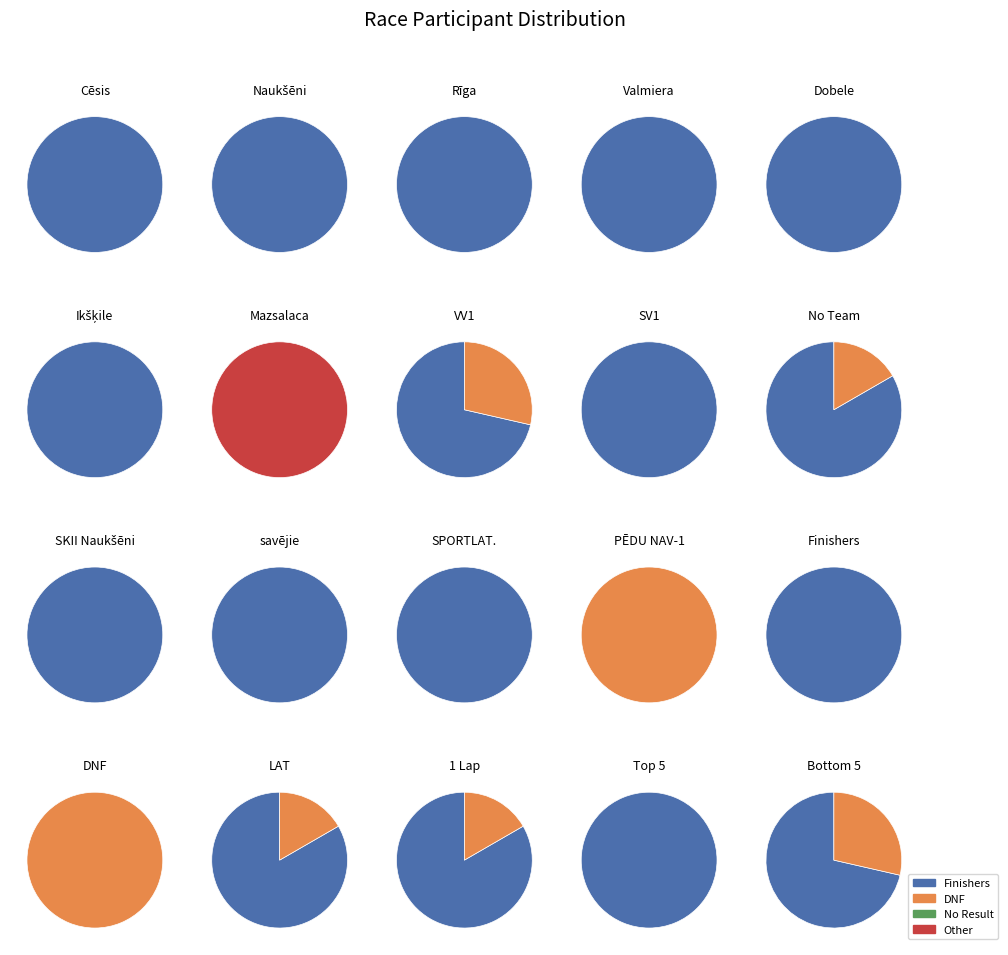

To the nearest percent, what is the average slice percentage?

20%